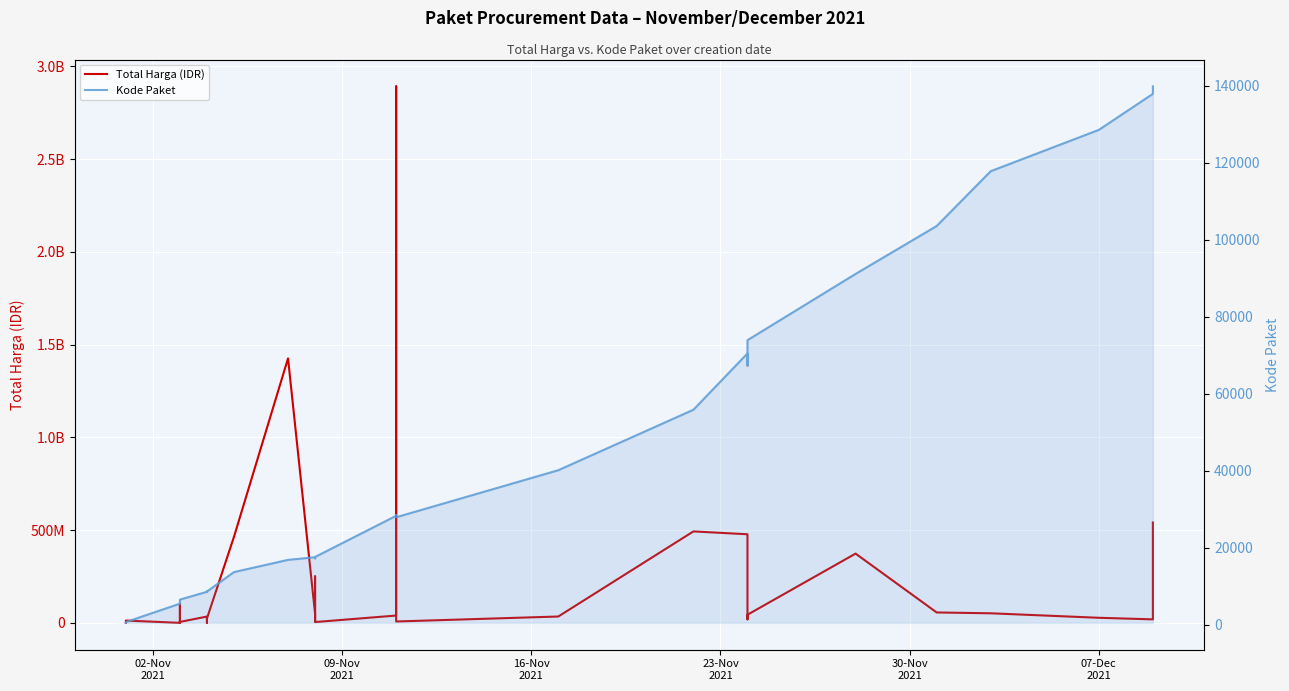

How many distinct data groups are displayed?

2